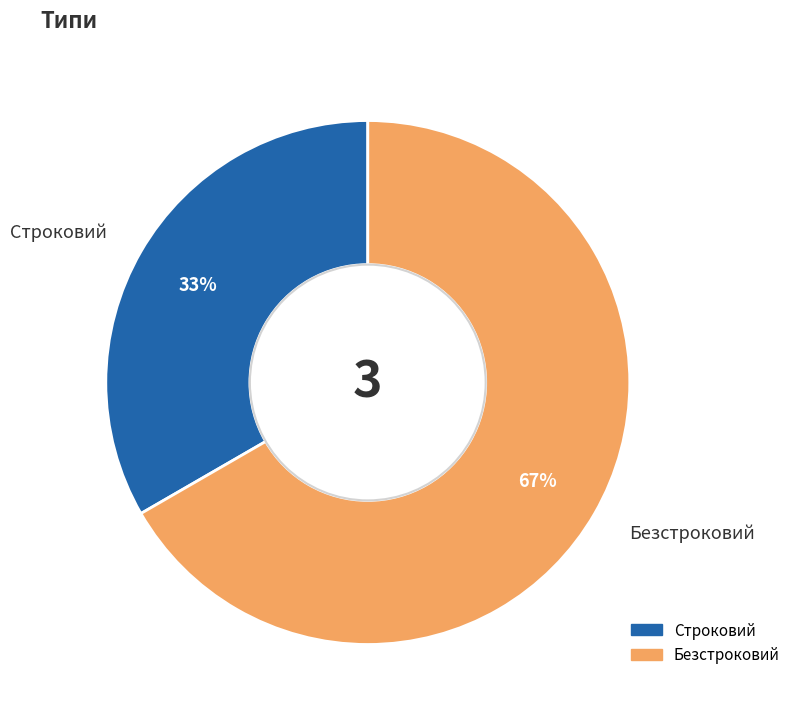

Is the sum of Строковий and Безстроковий greater than half?

Yes